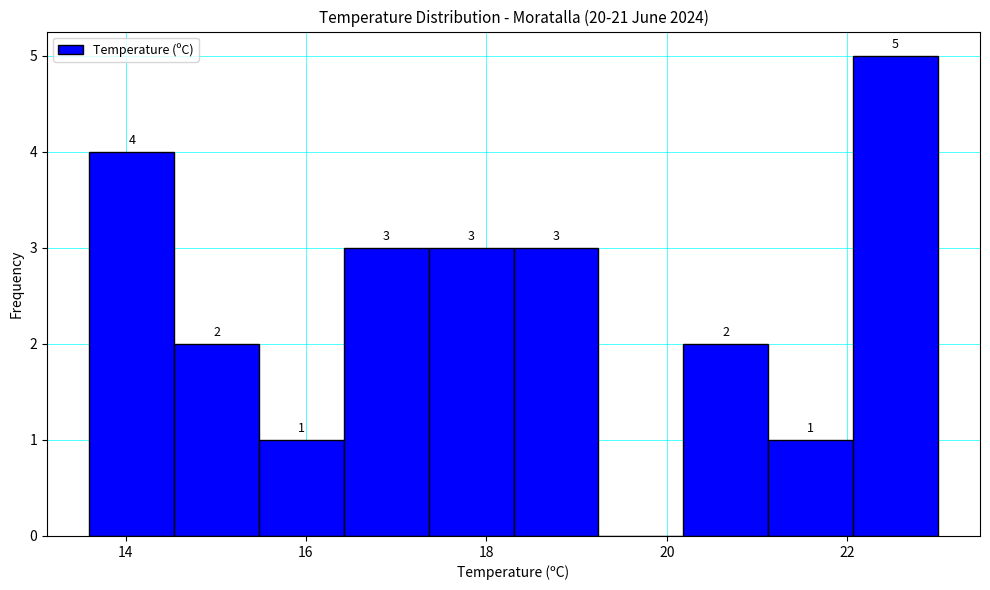

Which range on the x-axis has the tallest bar?

22.06 to 23.00